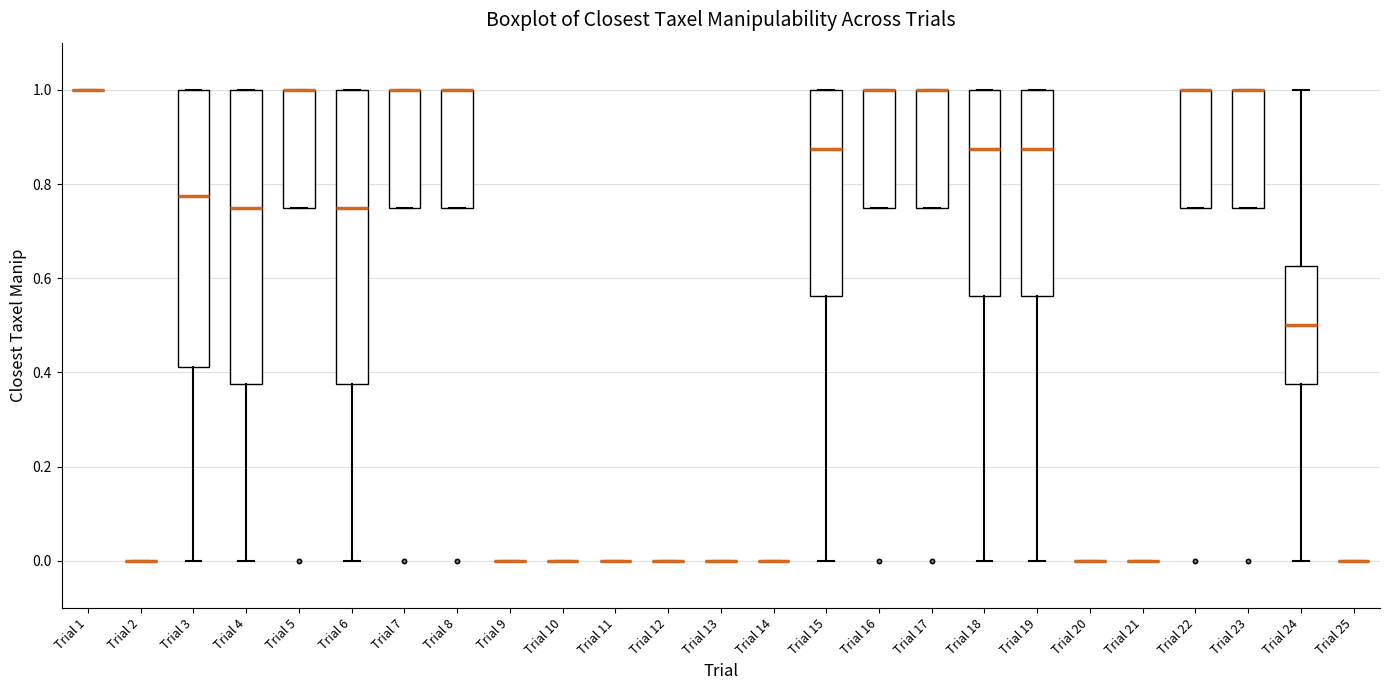

Reading left to right, transcribe this box plot: for each box, give where its median line is, the range the box spans, and where its two whiskers end, as read against the y-axis. The values are not printed on the chart, so give them approximately, as read against the axis.

Trial 1: box collapsed to a line at 1.00, whiskers 1.00 to 1.00
Trial 2: box collapsed to a line at 0.00, whiskers 0.00 to 0.00
Trial 3: median 0.78, box 0.42 to 1.00, whiskers 0.00 to 1.00
Trial 4: median 0.76, box 0.38 to 1.00, whiskers 0.00 to 1.00
Trial 5: median 1.00 (drawn on the box's upper edge), box 0.76 to 1.00, whiskers 0.76 to 1.00
Trial 6: median 0.76, box 0.38 to 1.00, whiskers 0.00 to 1.00
Trial 7: median 1.00 (drawn on the box's upper edge), box 0.76 to 1.00, whiskers 0.76 to 1.00
Trial 8: median 1.00 (drawn on the box's upper edge), box 0.76 to 1.00, whiskers 0.76 to 1.00
Trial 9: box collapsed to a line at 0.00, whiskers 0.00 to 0.00
Trial 10: box collapsed to a line at 0.00, whiskers 0.00 to 0.00
Trial 11: box collapsed to a line at 0.00, whiskers 0.00 to 0.00
Trial 12: box collapsed to a line at 0.00, whiskers 0.00 to 0.00
Trial 13: box collapsed to a line at 0.00, whiskers 0.00 to 0.00
Trial 14: box collapsed to a line at 0.00, whiskers 0.00 to 0.00
Trial 15: median 0.88, box 0.56 to 1.00, whiskers 0.00 to 1.00
Trial 16: median 1.00 (drawn on the box's upper edge), box 0.76 to 1.00, whiskers 0.76 to 1.00
Trial 17: median 1.00 (drawn on the box's upper edge), box 0.76 to 1.00, whiskers 0.76 to 1.00
Trial 18: median 0.88, box 0.56 to 1.00, whiskers 0.00 to 1.00
Trial 19: median 0.88, box 0.56 to 1.00, whiskers 0.00 to 1.00
Trial 20: box collapsed to a line at 0.00, whiskers 0.00 to 0.00
Trial 21: box collapsed to a line at 0.00, whiskers 0.00 to 0.00
Trial 22: median 1.00 (drawn on the box's upper edge), box 0.76 to 1.00, whiskers 0.76 to 1.00
Trial 23: median 1.00 (drawn on the box's upper edge), box 0.76 to 1.00, whiskers 0.76 to 1.00
Trial 24: median 0.50, box 0.38 to 0.62, whiskers 0.00 to 1.00
Trial 25: box collapsed to a line at 0.00, whiskers 0.00 to 0.00